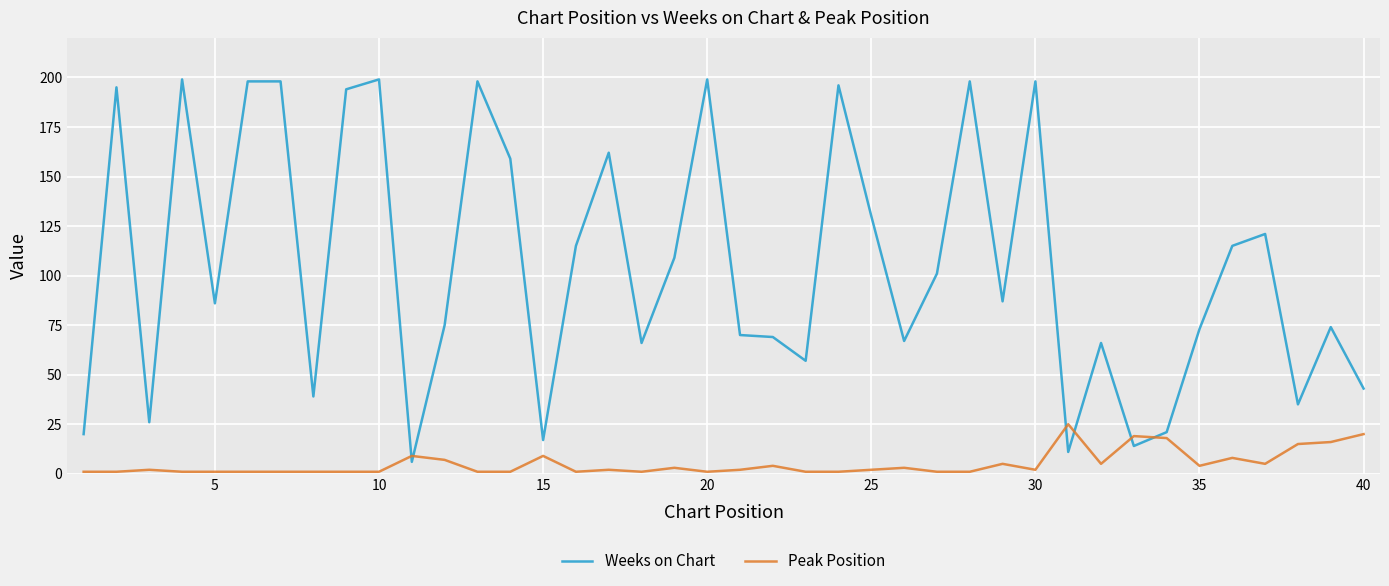

List the series in order of their overall mean, highest first.

Weeks on Chart, Peak Position